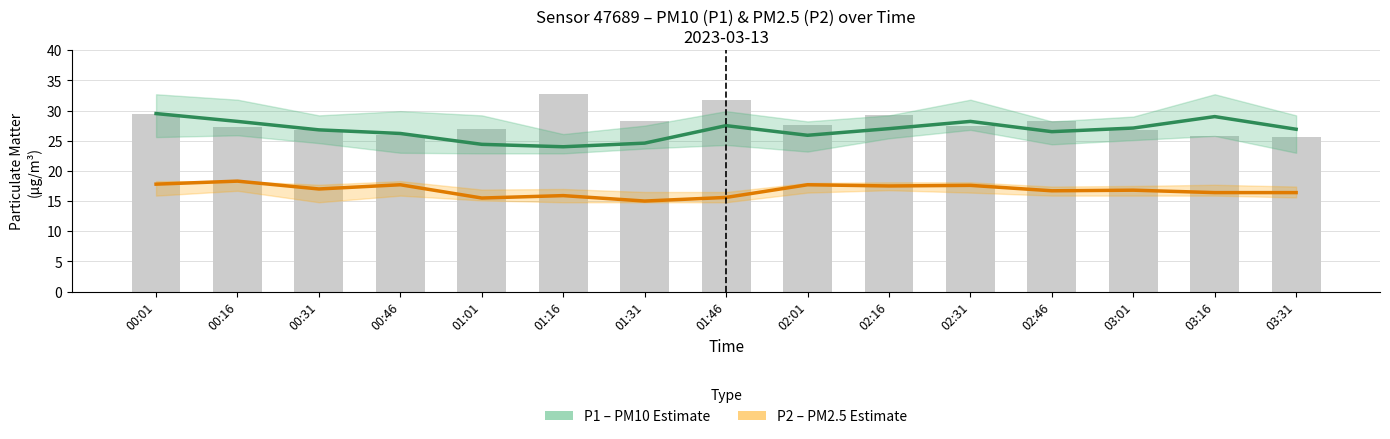

How many groups of bars are there?

15